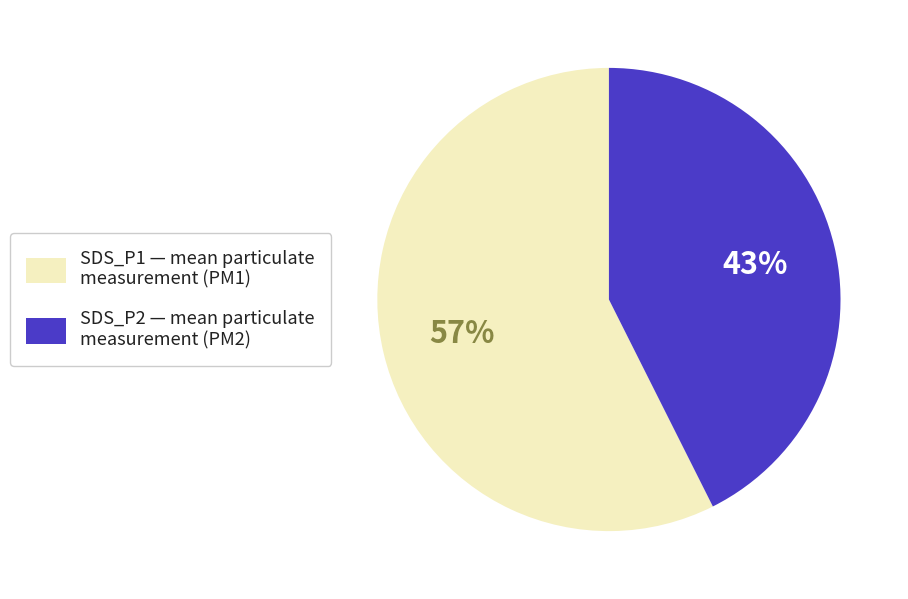

Which has a higher value, SDS_P2 — mean particulate measurement (PM2) or SDS_P1 — mean particulate measurement (PM1)?

SDS_P1 — mean particulate measurement (PM1)